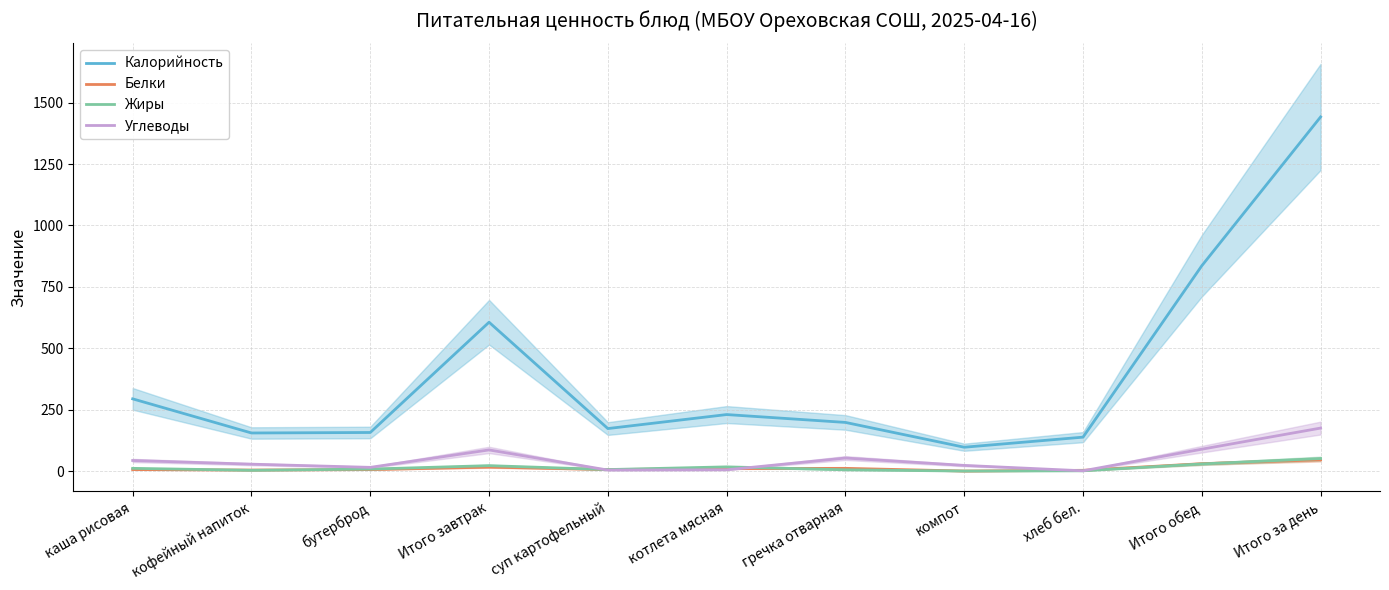

At how many categories does at least one series exceed 554?

3